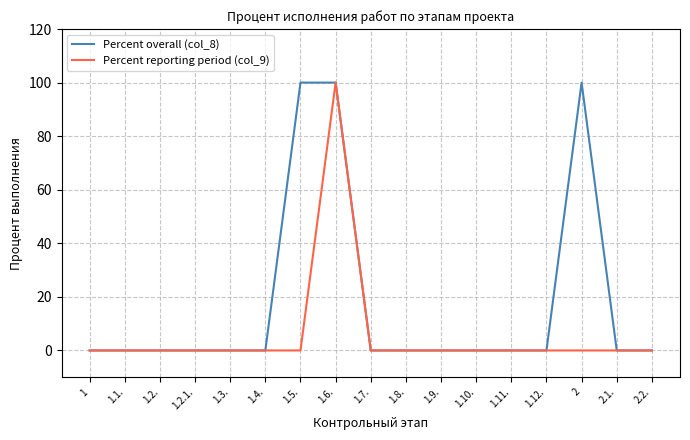

How many lines are shown in the chart?

2